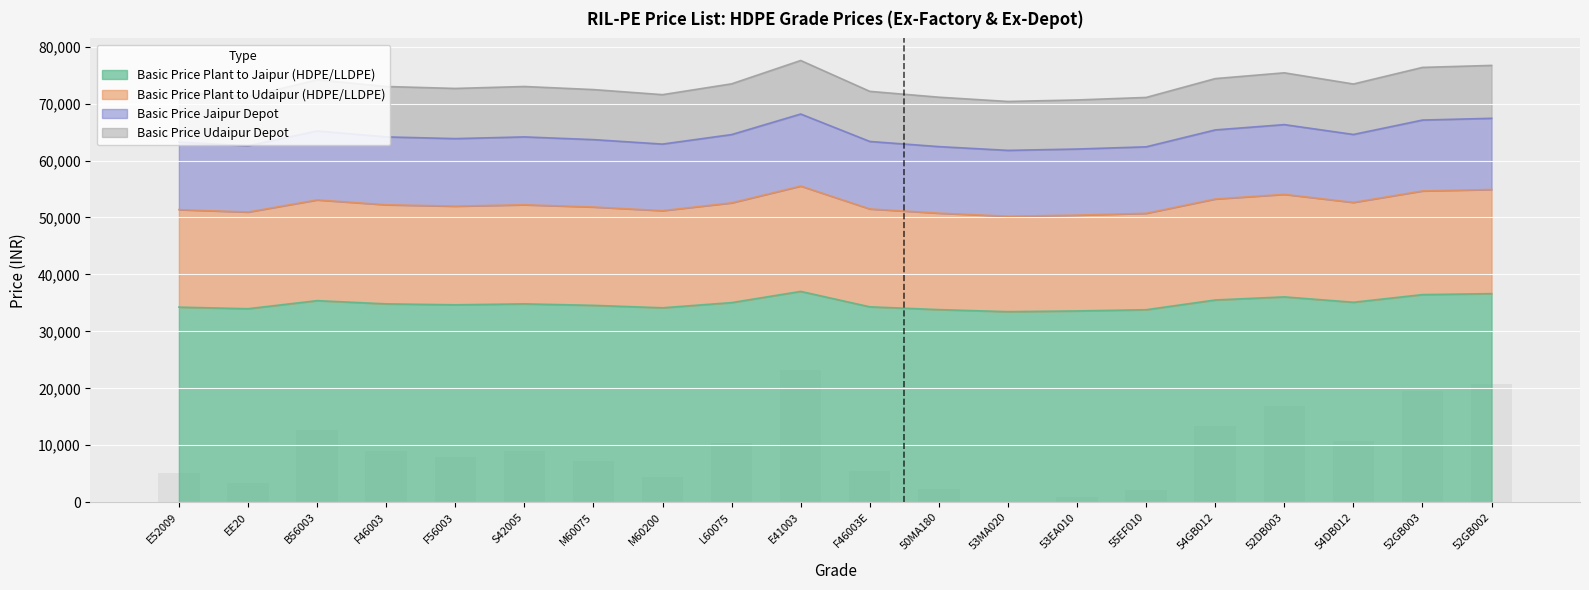

What is the difference between the highest and lowest values at 50MA180?

37302.3